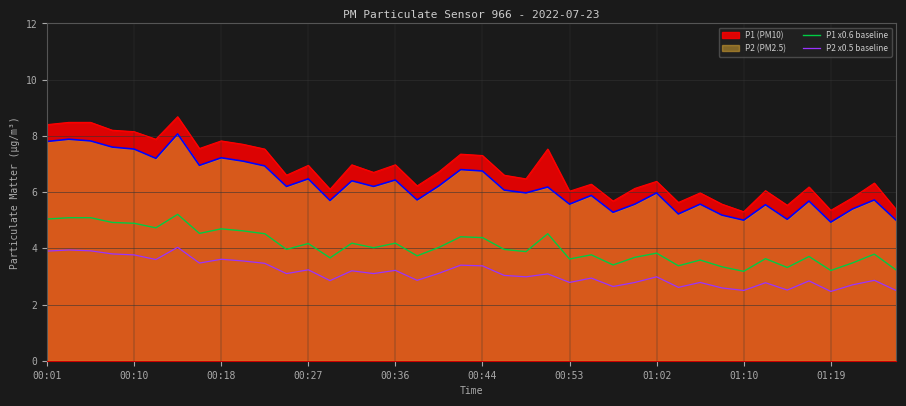

How many values in the P2 x0.5 baseline series are below 3?

19